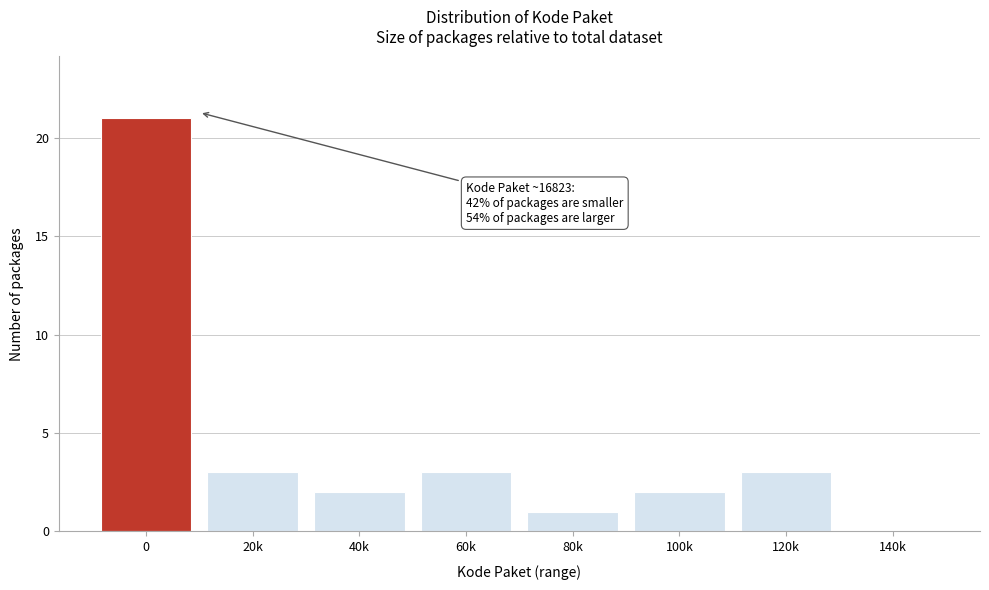

Reading left to right, transcribe all the data shown in this chart.

0=21	20k=3	40k=2	60k=3	80k=1	100k=2	120k=3	140k=0